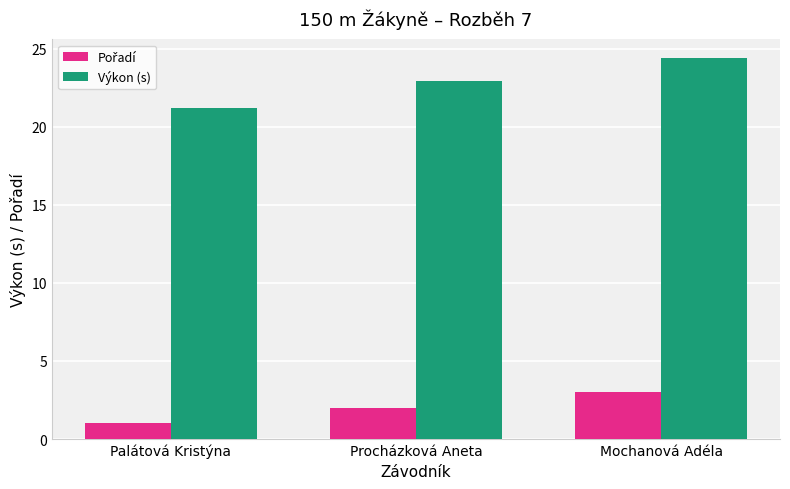

What is the total value across all series at Palátová Kristýna?

22.2